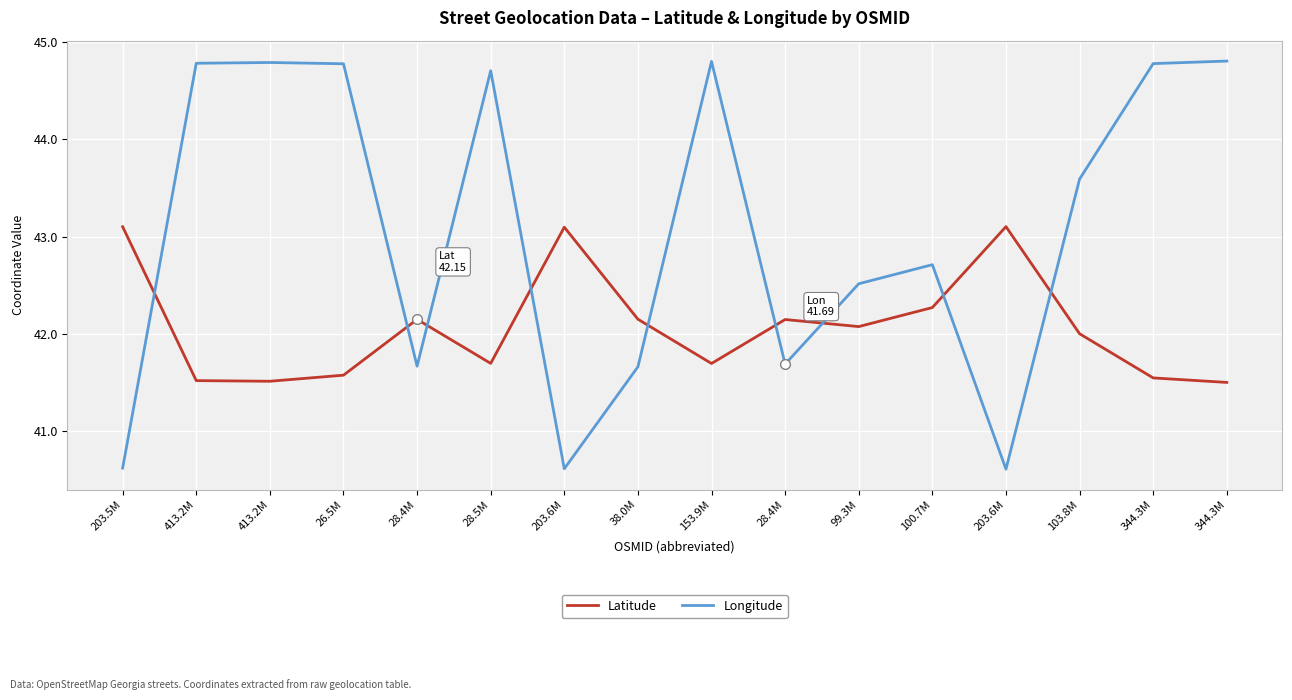

What are all the series names shown in the legend?

Latitude, Longitude